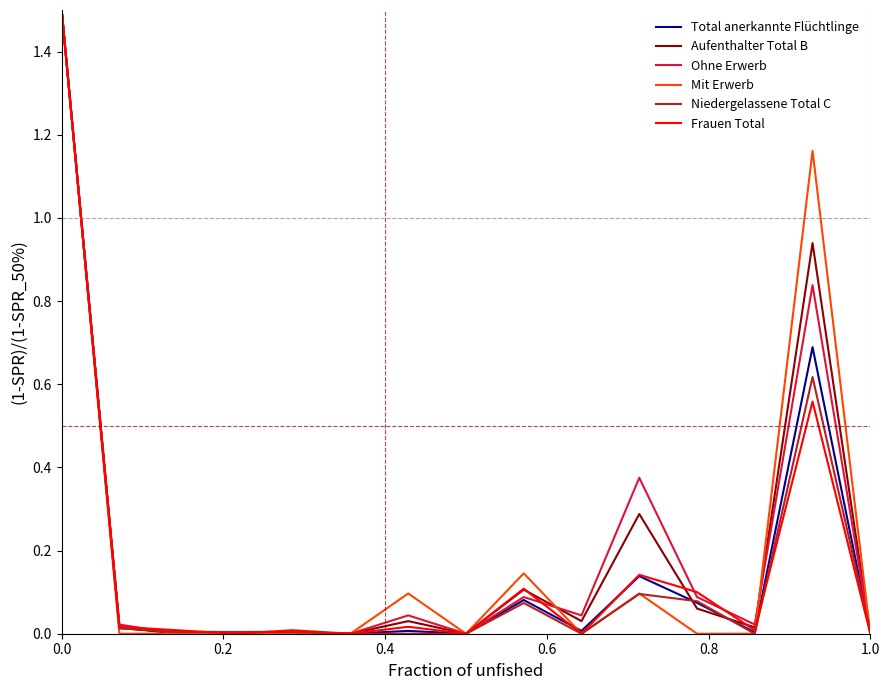

True or false: Frauen Total and Total anerkannte Flüchtlinge cross at least once.

True